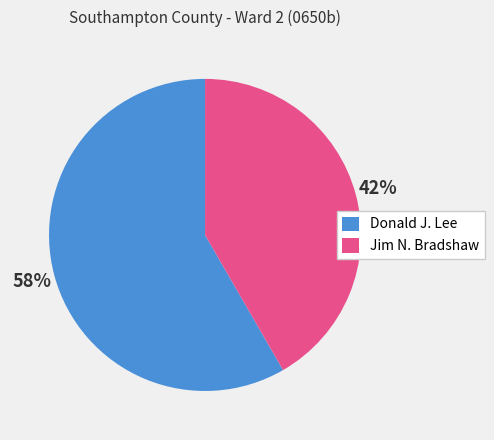

How many segments does this pie chart have?

2